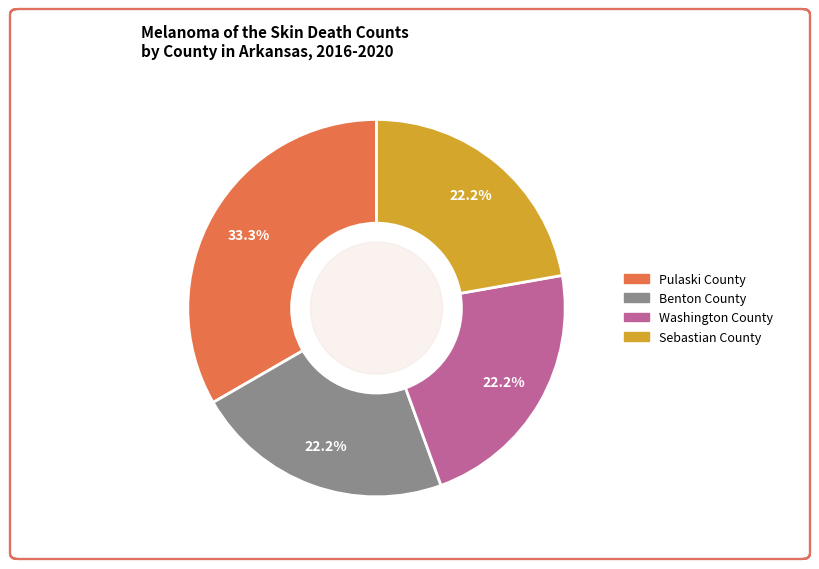

To the nearest percent, what portion does Sebastian County represent?

22%